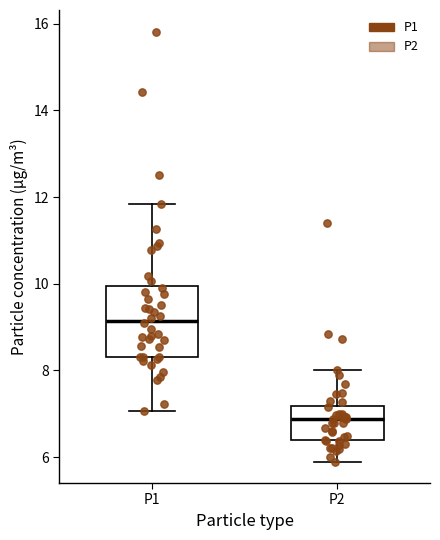

Which box is the tallest, from its lower edge to its upper edge?

P1